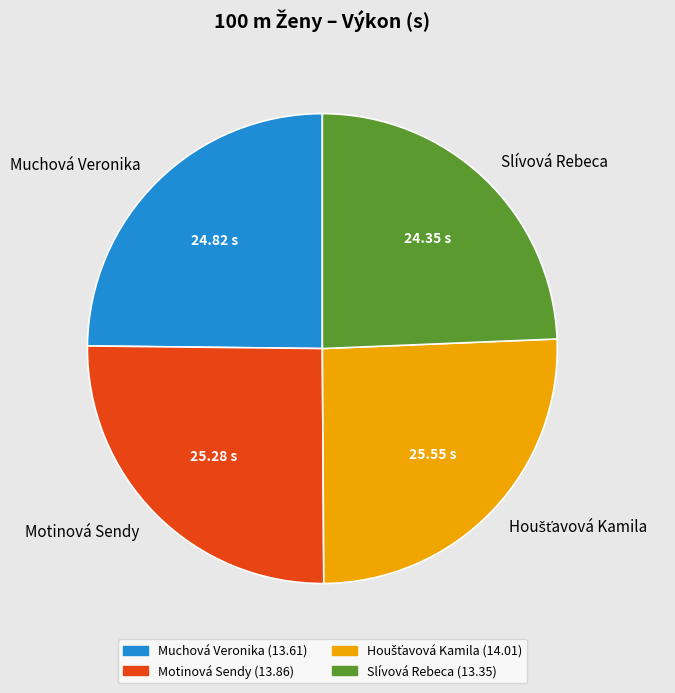

Does Slívová Rebeca account for over 50% of the chart?

No